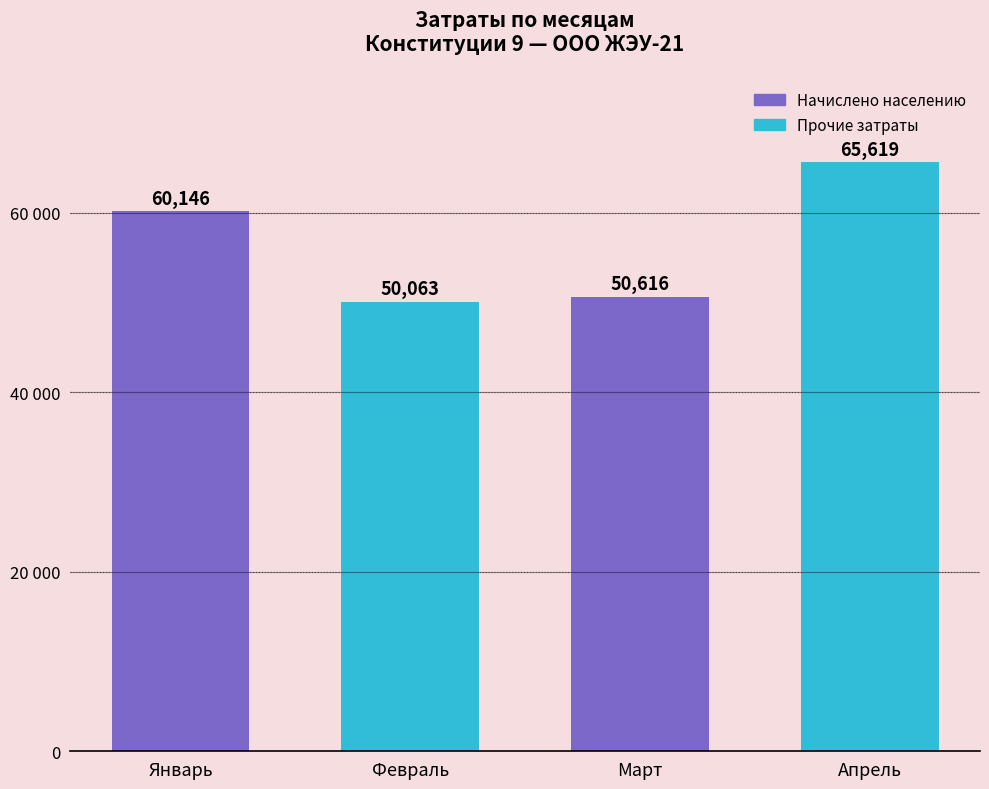

Does the chart contain any negative values?

No